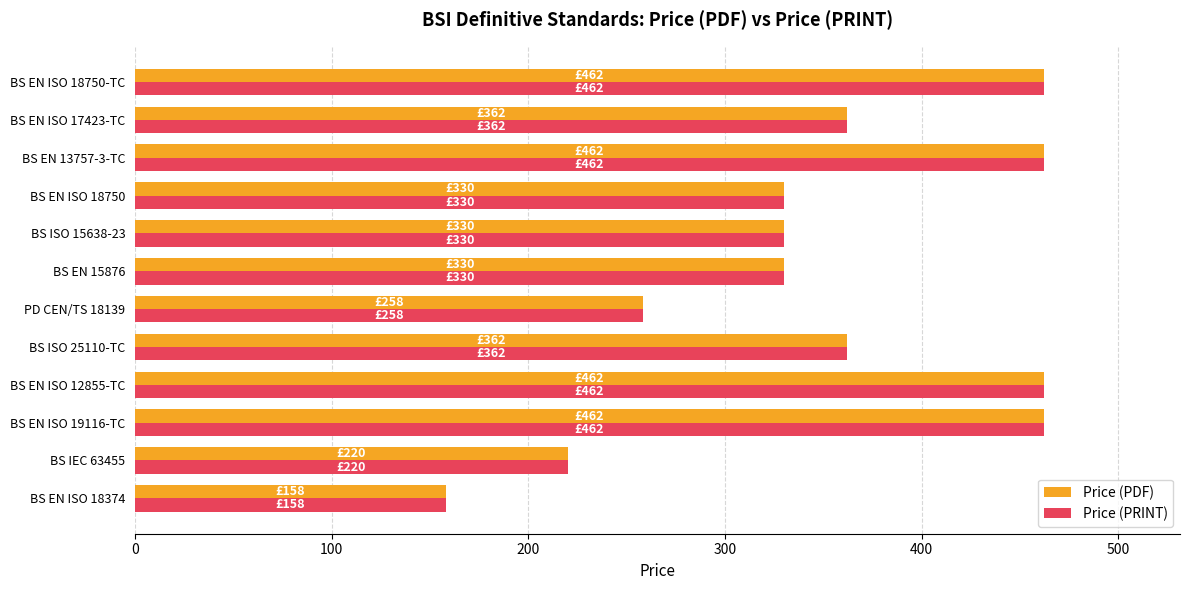

At how many categories does at least one series exceed 280?

9